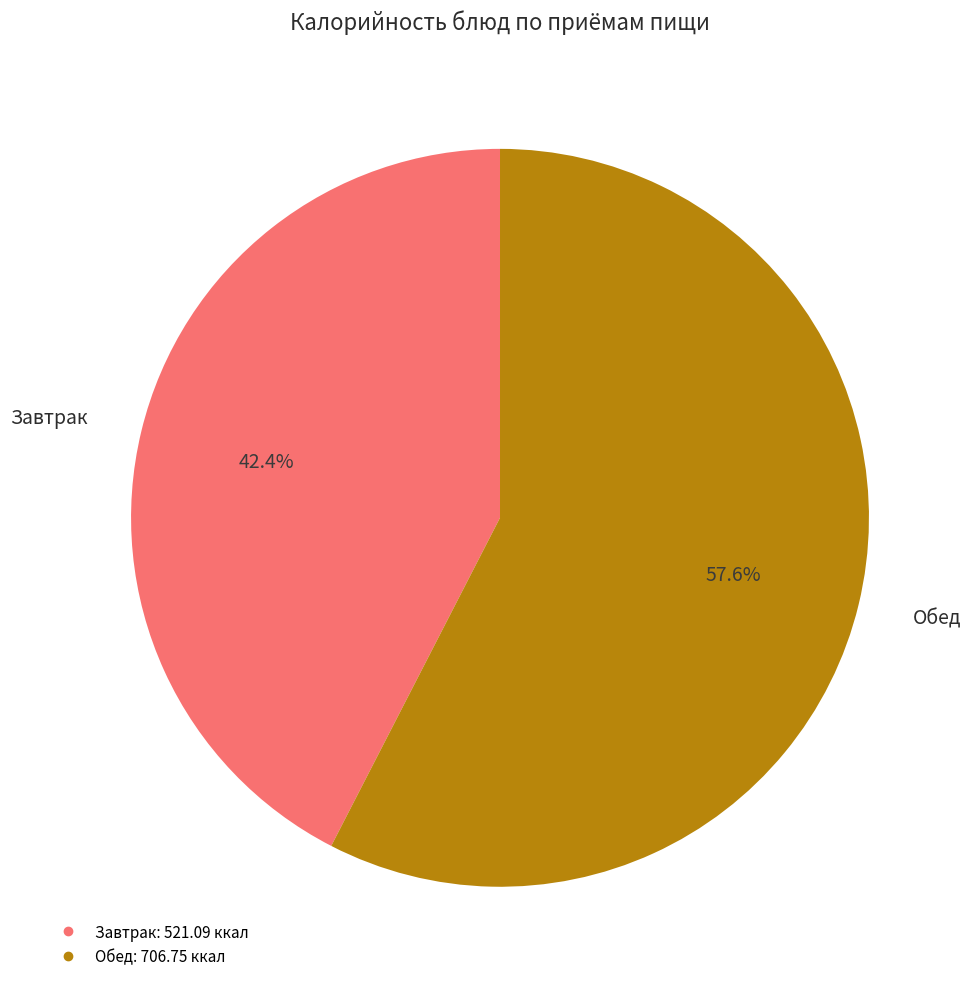

Does any single category account for the majority?

Yes